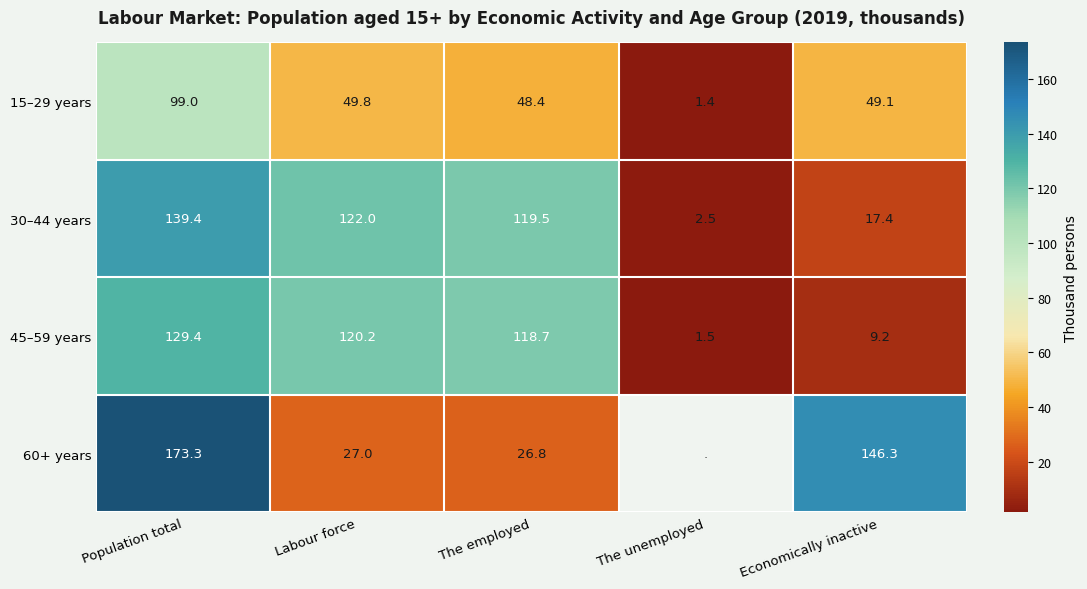

What is the spread (max minus min) of values at Labour force?

95.0